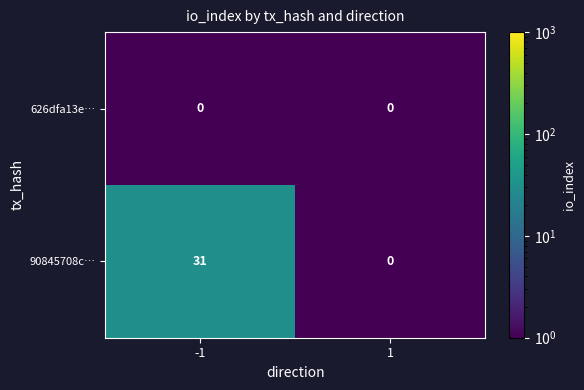

Reading left to right, transcribe all the data shown in this chart.

626dfa13e…: -1=0	1=0
90845708c…: -1=31	1=0